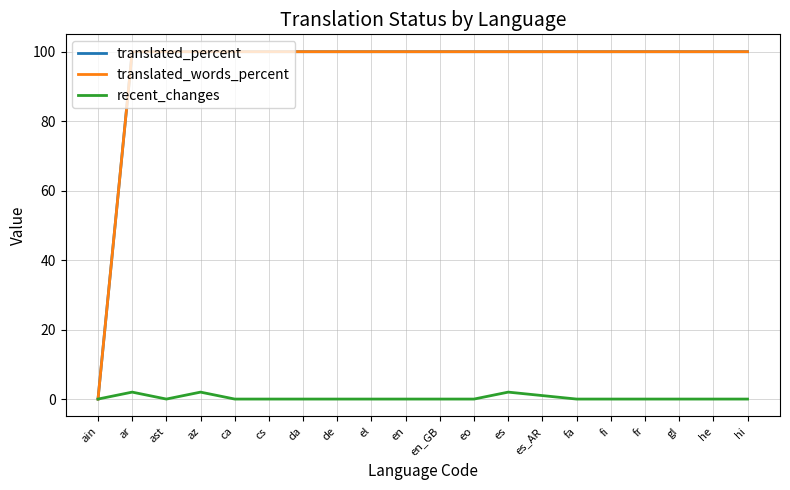

List the series in order of their peak value, lowest first.

recent_changes, translated_percent, translated_words_percent